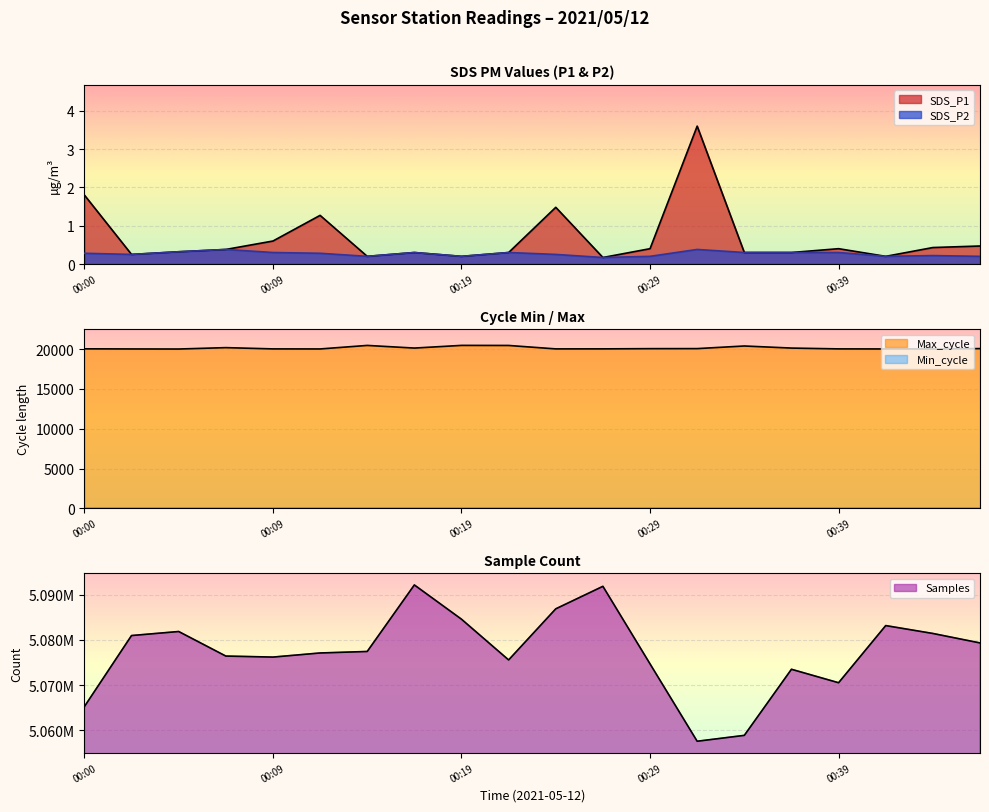

At which category is the sum across all series the highest?

00:17